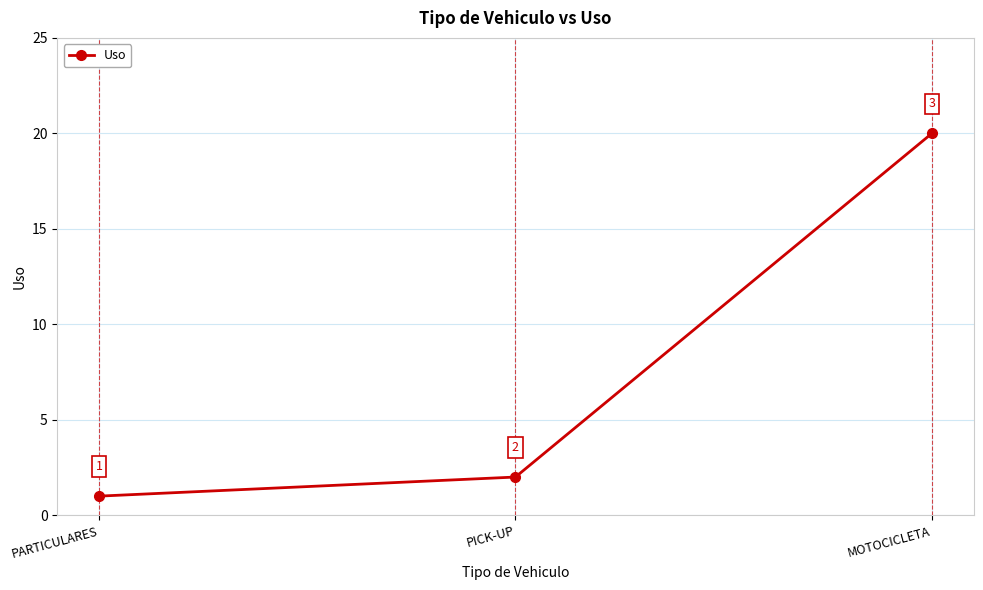

Rank the categories by value from highest to lowest.

MOTOCICLETA, PICK-UP, PARTICULARES